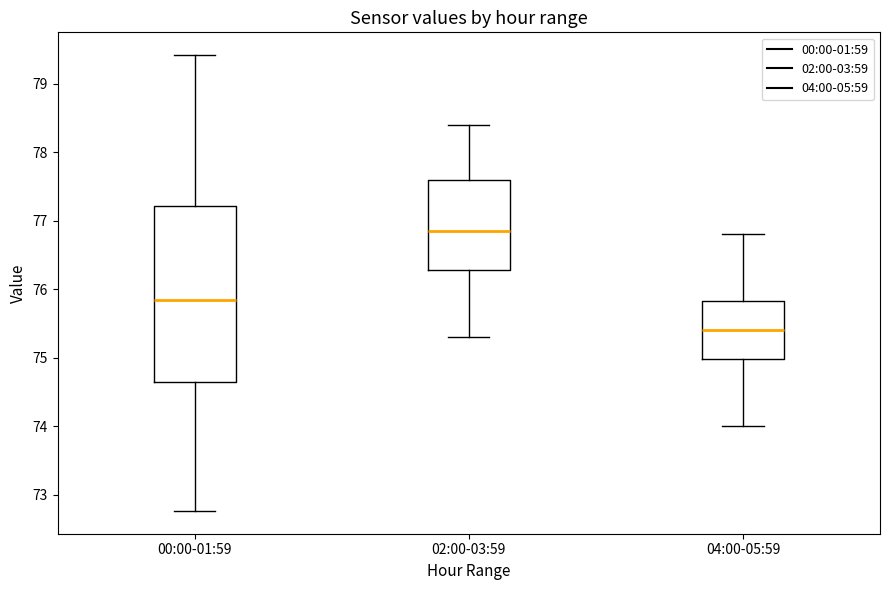

Where is the upper edge of the box for 02:00-03:59 on the y-axis? The values are not printed on the chart, so give them approximately, as read against the axis.

77.6